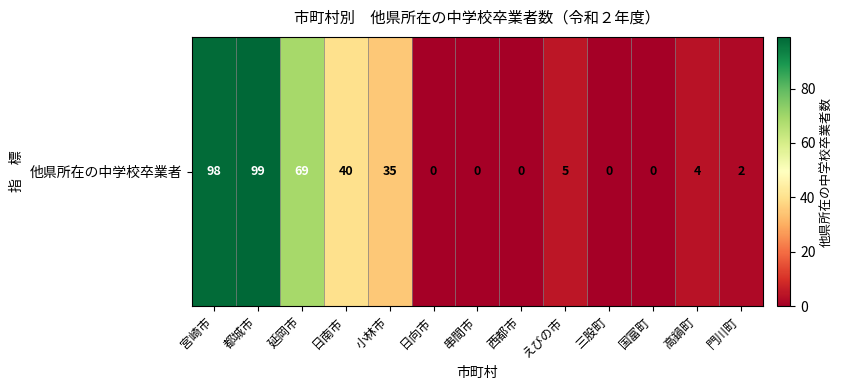

The value at 日南市 is 40. True or false?

True